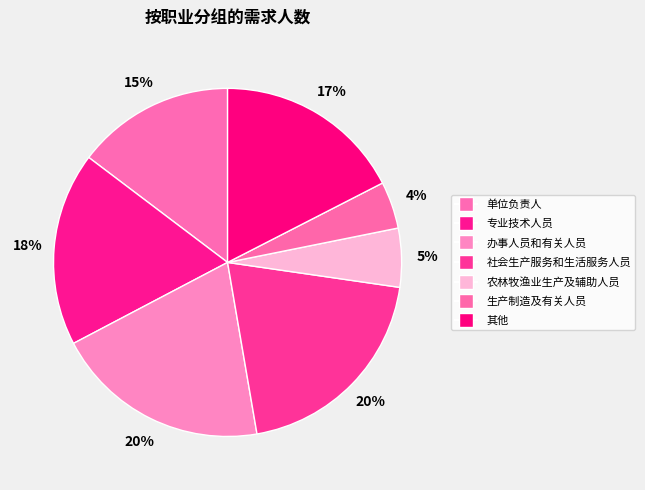

Count the number of slices in the pie.

7